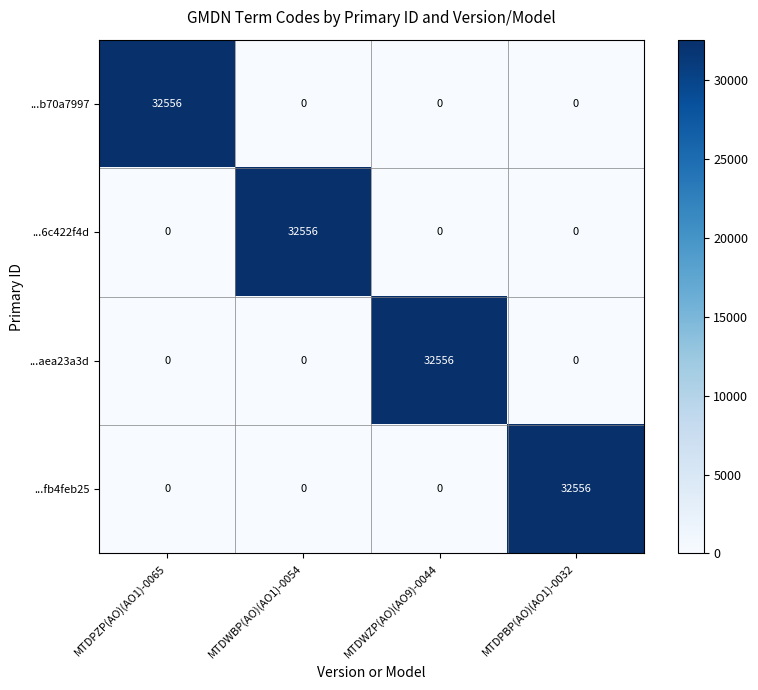

Reading left to right, list all the values displayed in this chart.

...b70a7997: MTDPZP(AO)(AO1)-0065=32556	MTDWBP(AO)(AO1)-0054=0	MTDWZP(AO)(AO9)-0044=0	MTDPBP(AO)(AO1)-0032=0
...6c422f4d: MTDPZP(AO)(AO1)-0065=0	MTDWBP(AO)(AO1)-0054=32556	MTDWZP(AO)(AO9)-0044=0	MTDPBP(AO)(AO1)-0032=0
...aea23a3d: MTDPZP(AO)(AO1)-0065=0	MTDWBP(AO)(AO1)-0054=0	MTDWZP(AO)(AO9)-0044=32556	MTDPBP(AO)(AO1)-0032=0
...fb4feb25: MTDPZP(AO)(AO1)-0065=0	MTDWBP(AO)(AO1)-0054=0	MTDWZP(AO)(AO9)-0044=0	MTDPBP(AO)(AO1)-0032=32556